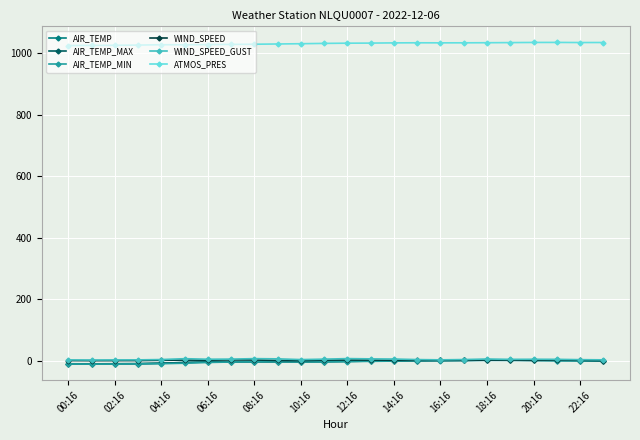

True or false: WIND_SPEED has more than 2 interior local peaks.

True